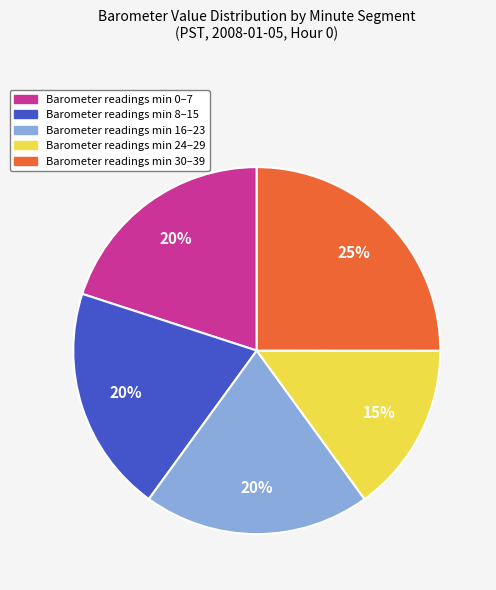

Count the number of slices in the pie.

5